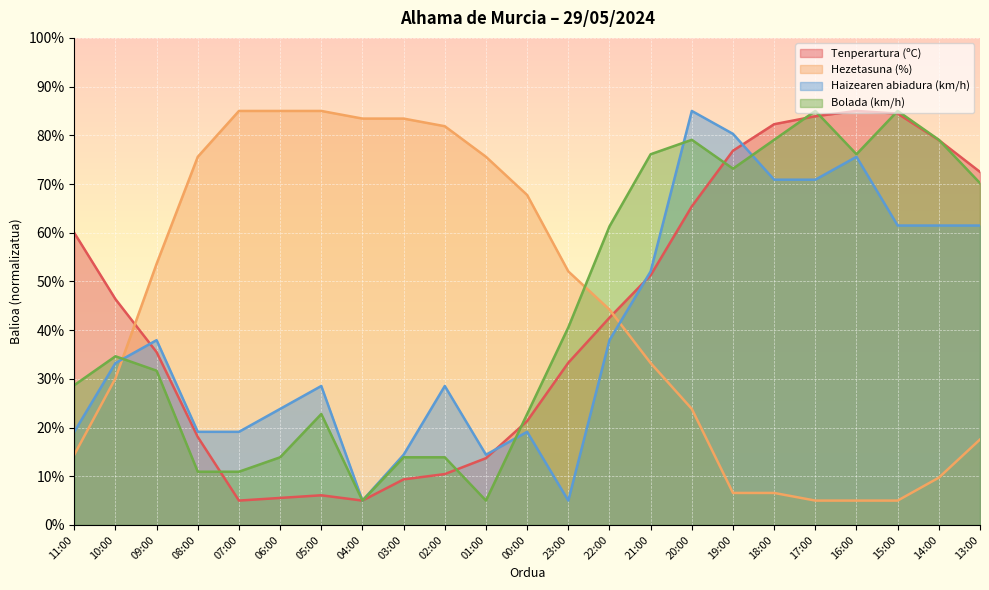

What is the difference between the maximum and minimum values in the Bolada (km/h) series?

80.0